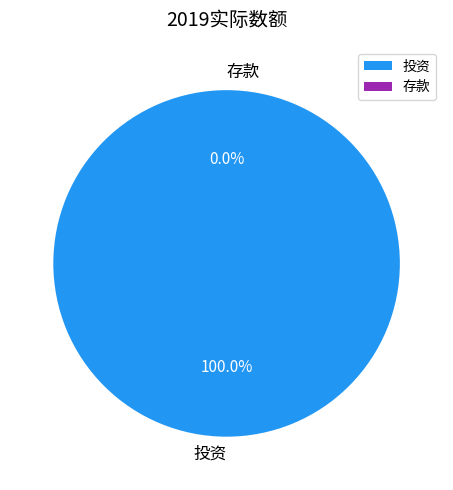

Is it true that 投资 is 100% of the pie?

True